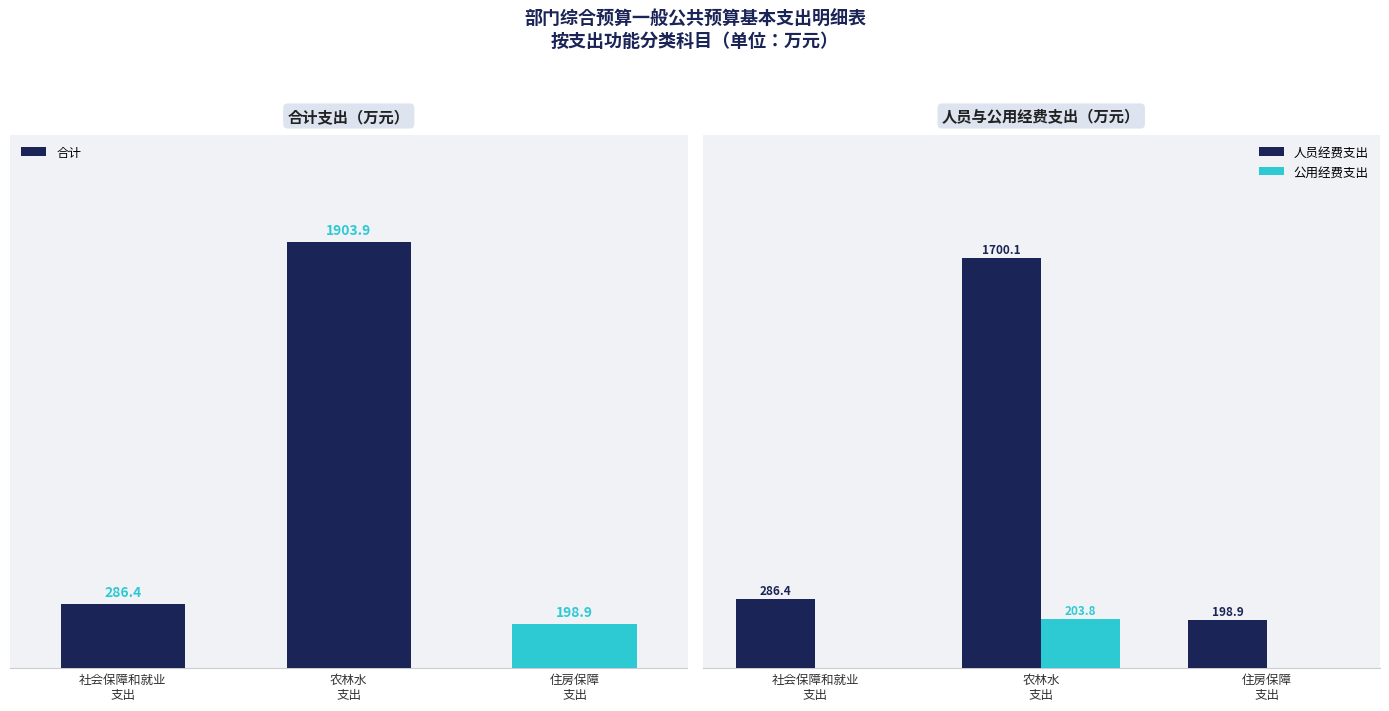

What is the label of the 3rd bar from the left?

住房保障
支出